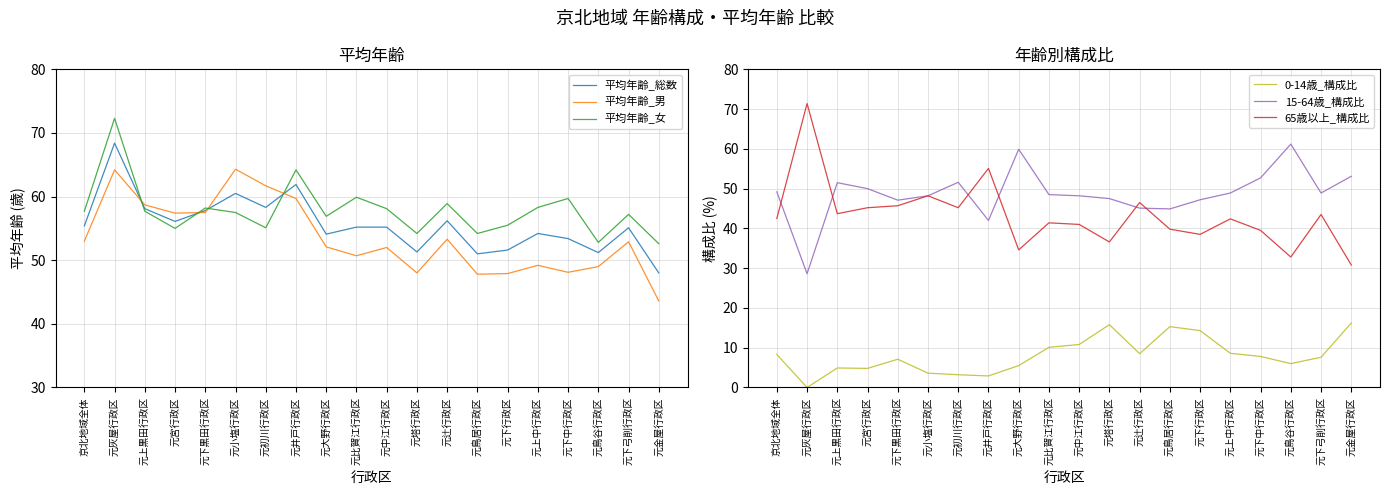

Where is the first local maximum for 15-64歳_構成比?

元上黒田行政区